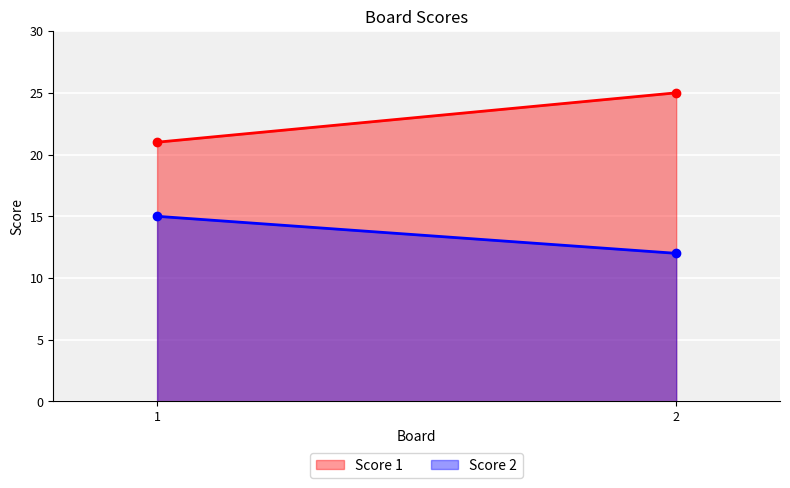

What is the average value of the Score 1 series?

23